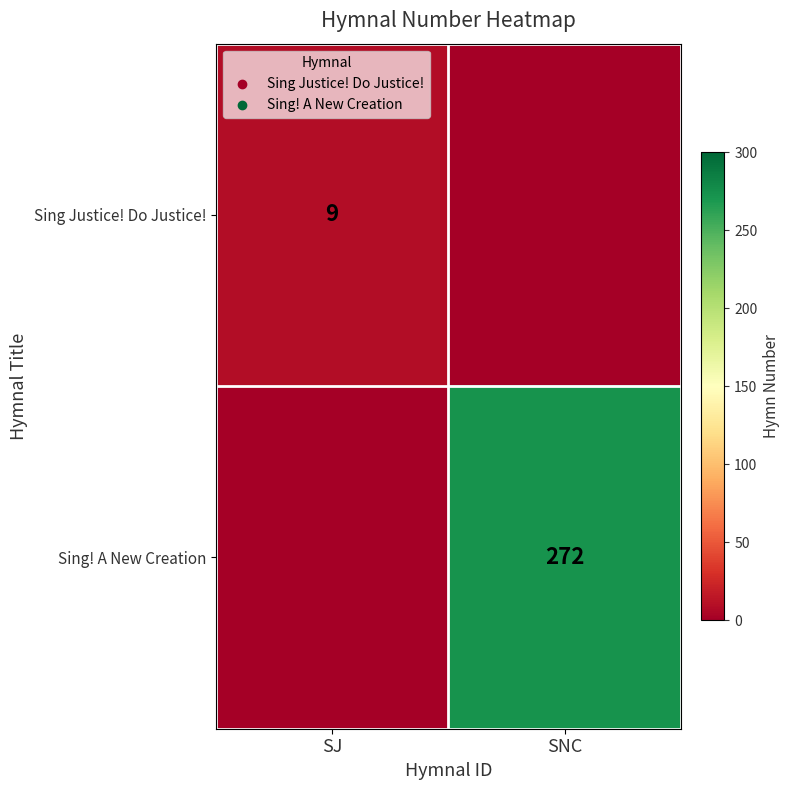

At which category is the sum across all series the highest?

SNC